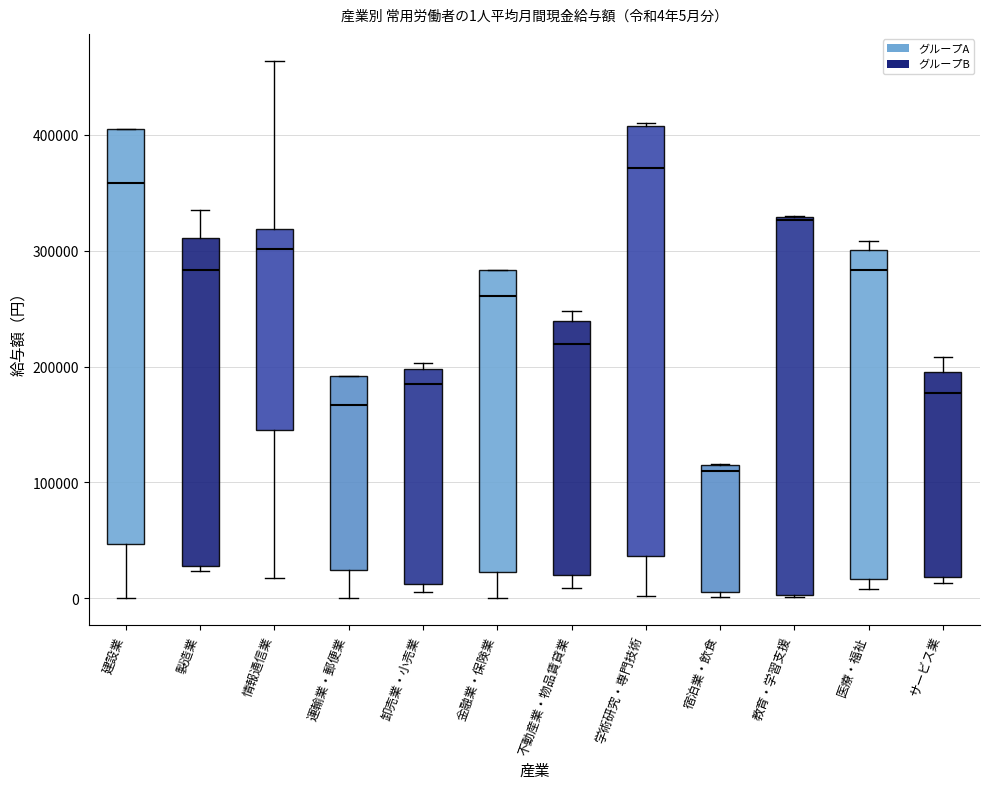

Which box's median line is the lowest?

宿泊業・飲食